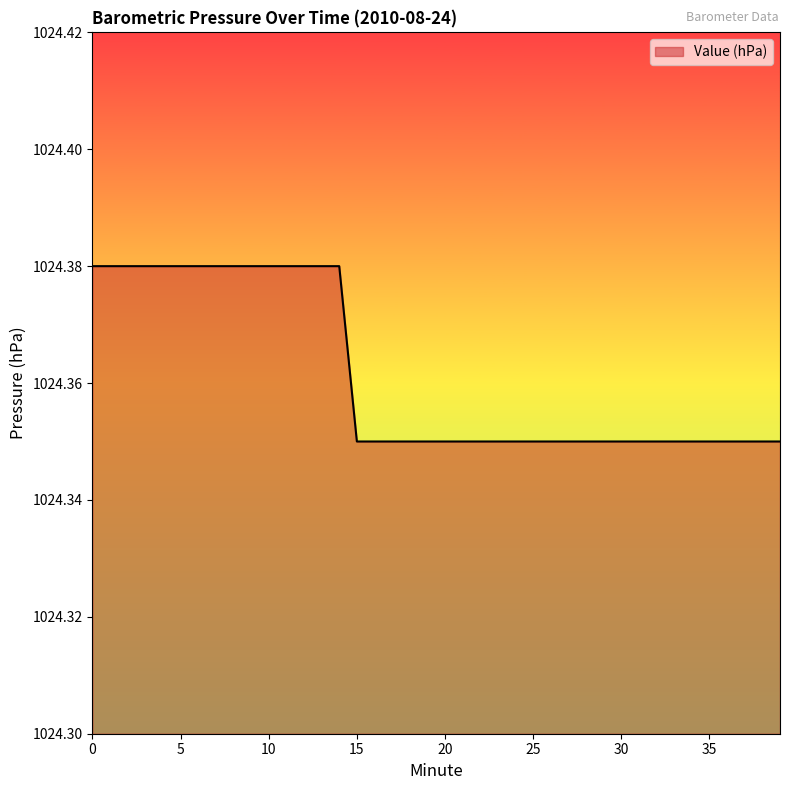

List the labels in order of value, smallest first.

15, 16, 17, 18, 19, 20, 21, 22, 23, 24, 25, 26, 27, 28, 29, 30, 31, 32, 33, 34, 35, 36, 37, 38, 39, 0, 1, 2, 3, 4, 5, 6, 7, 8, 9, 10, 11, 12, 13, 14